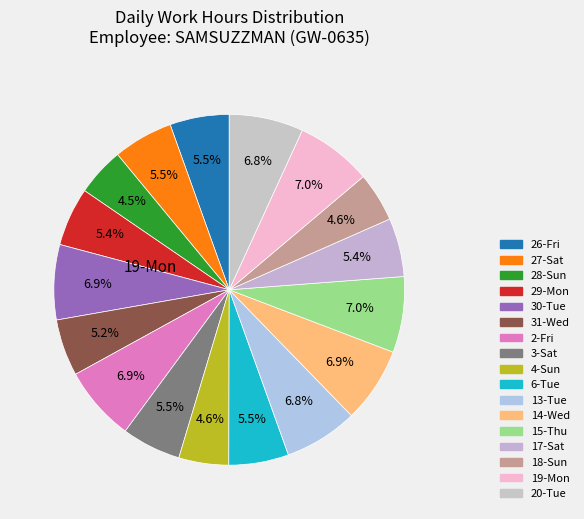

How many slices are in this pie chart?

17